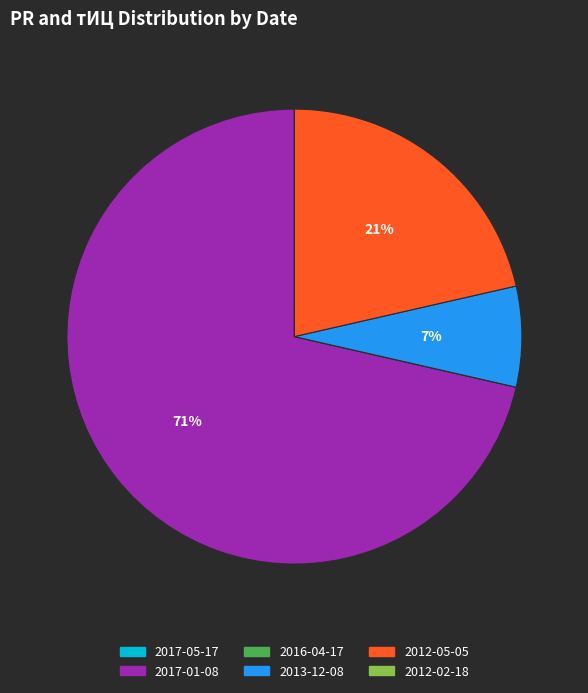

What is the largest slice in the pie chart?

2017-01-08